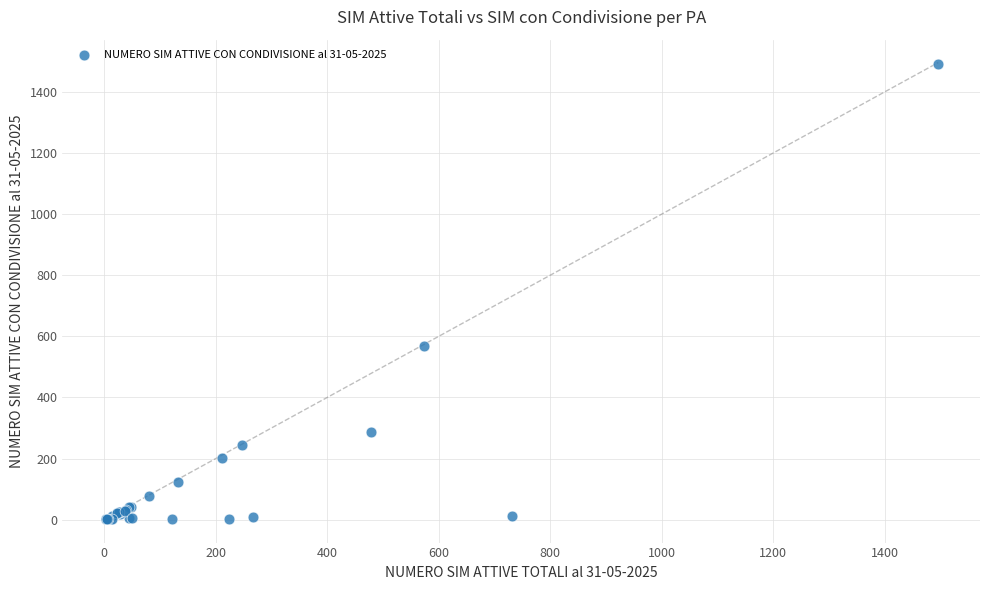

What Y value in the scatter plot is closest to 746?

568